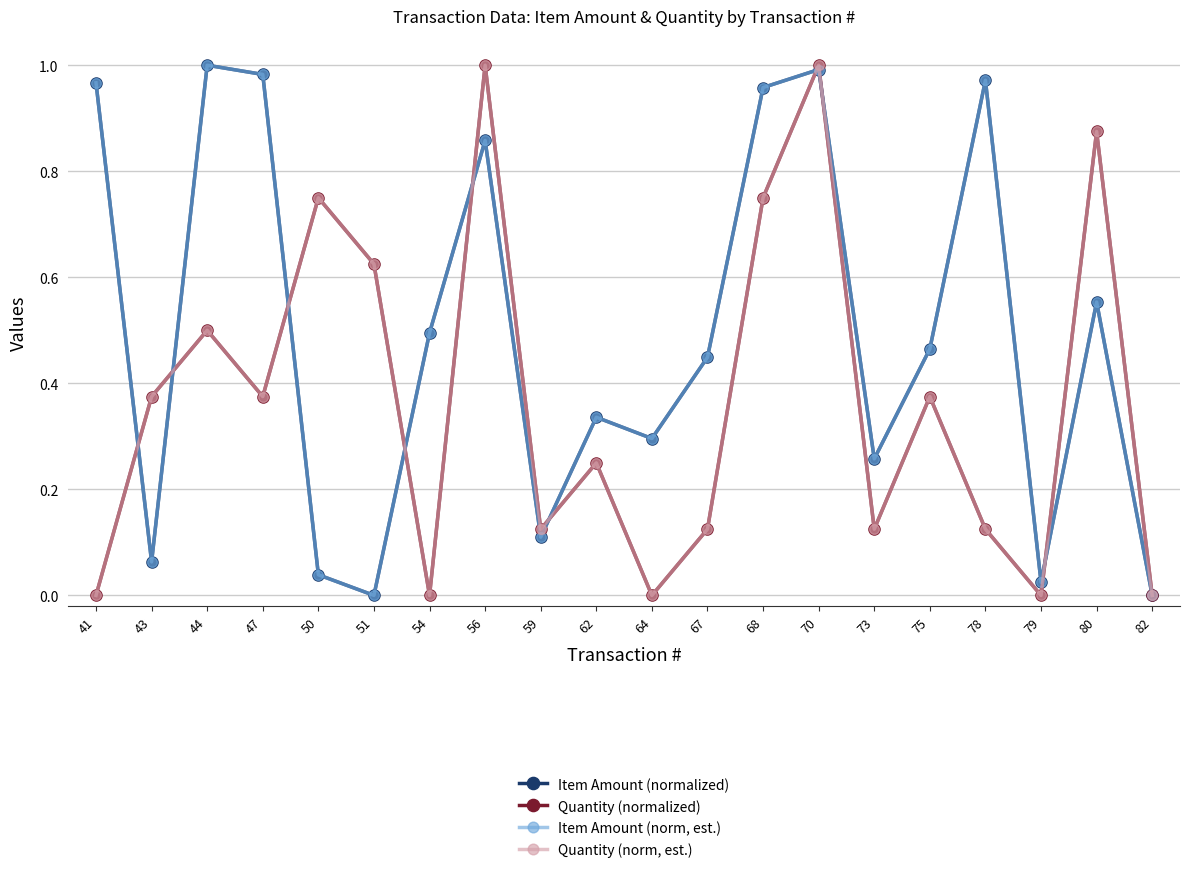

Between 79 and 56, which is larger?

56